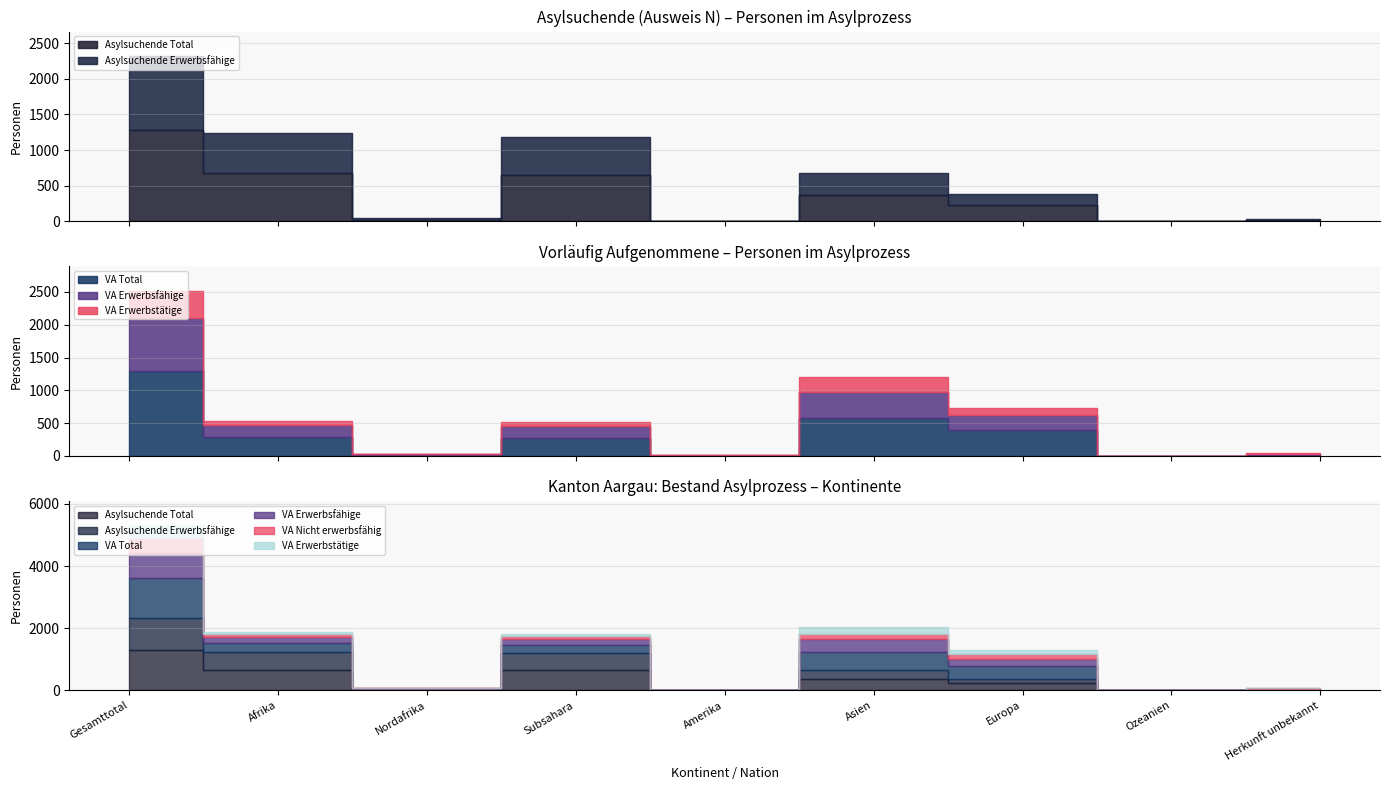

At which label does VA Erwerbsfähige first exceed 175?

Gesamttotal